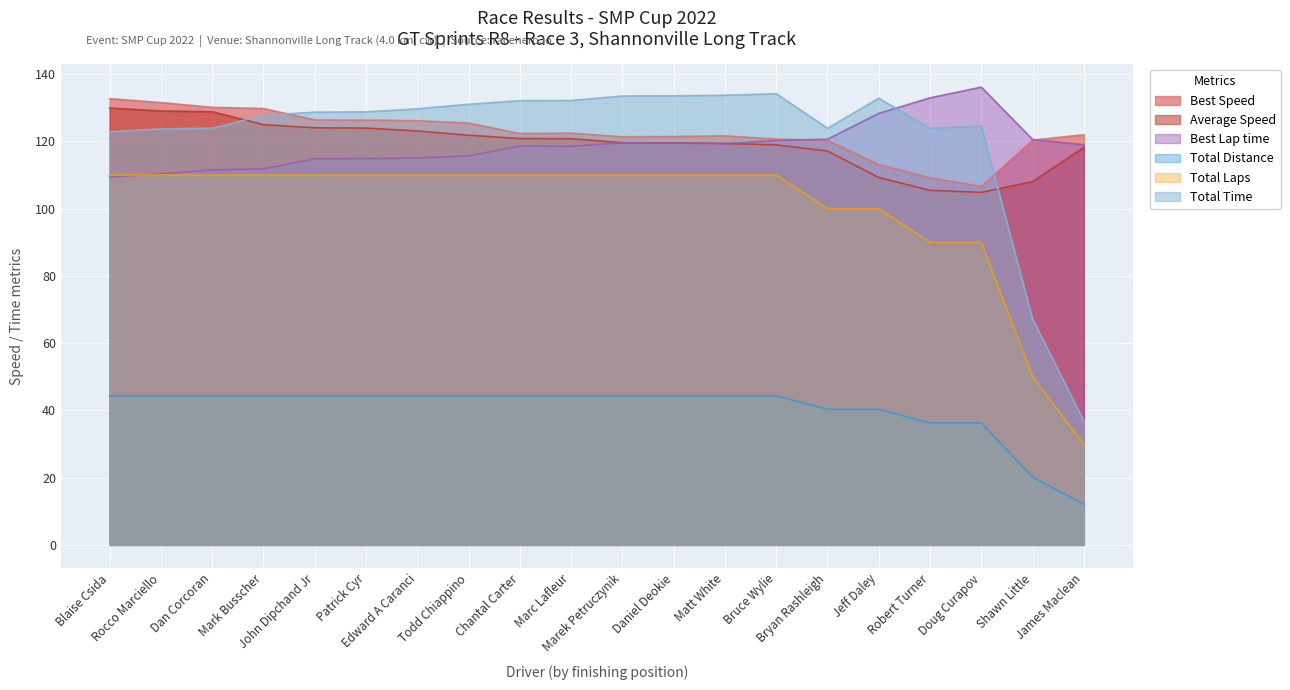

How many interior local valleys does the Total Time series have?

2